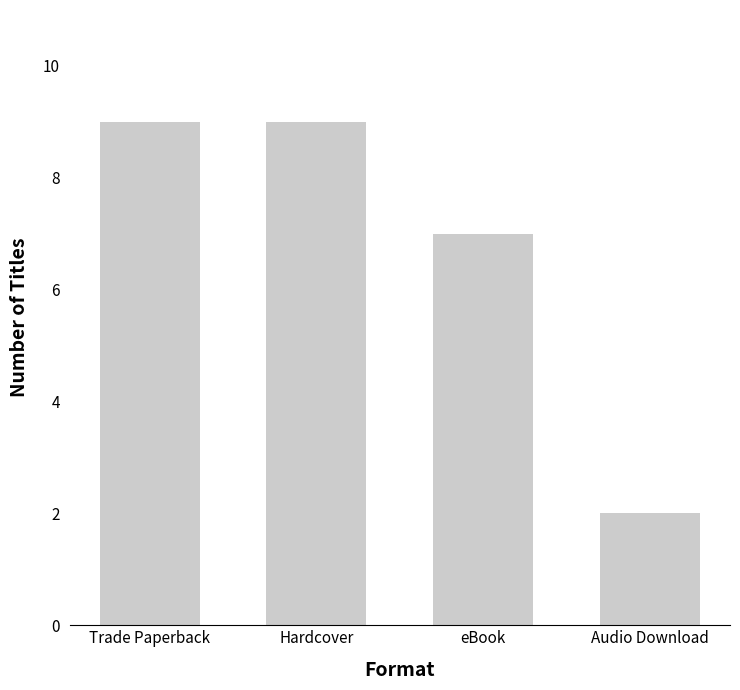

Which category has the lowest value across all series?

Audio Download